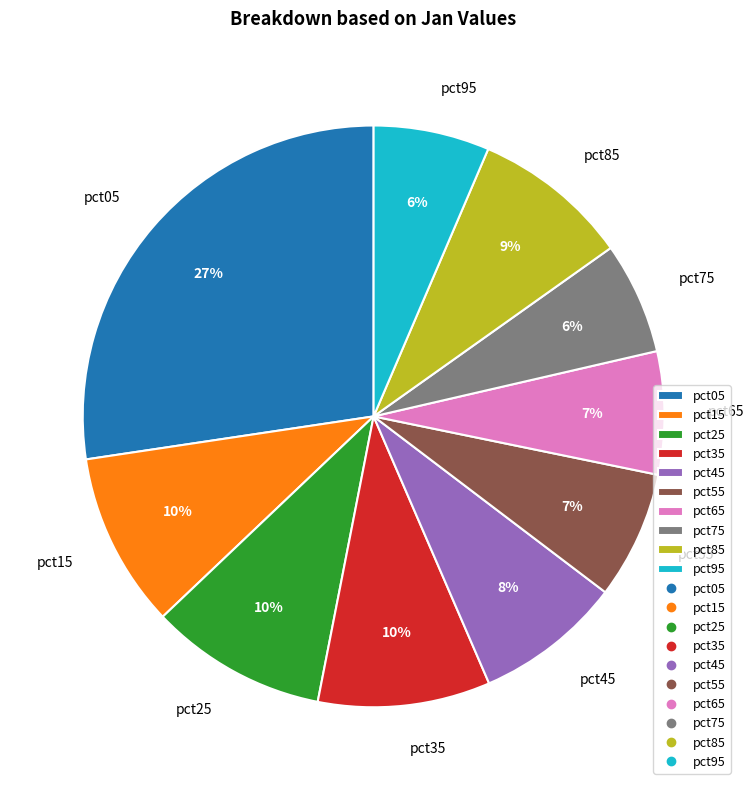

Do pct05 and pct95 together represent more than half of the pie?

No